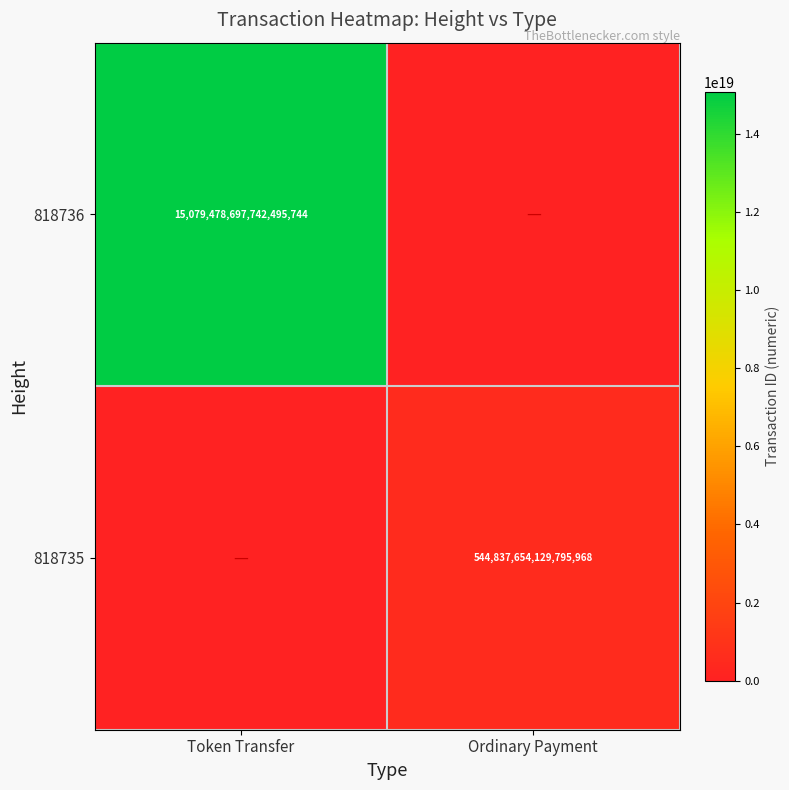

Is the value of 818735 at Ordinary Payment greater than the value of 818736 at Token Transfer?

No